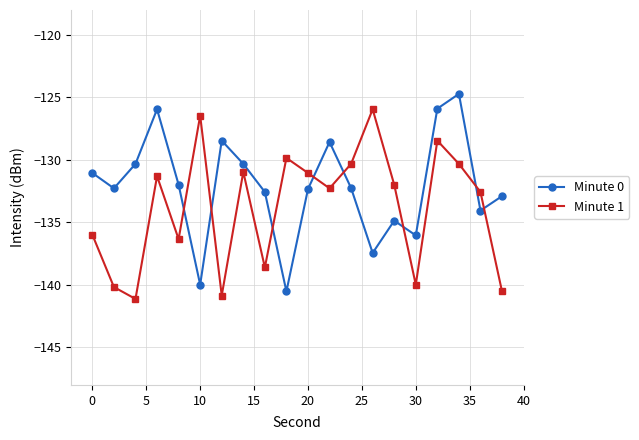

What is the maximum value for Minute 0?

-124.7